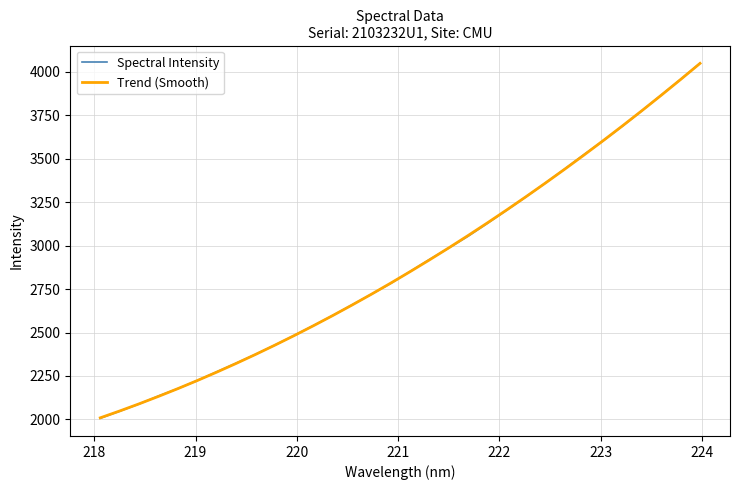

What is the maximum value for Spectral Intensity?

4048.0